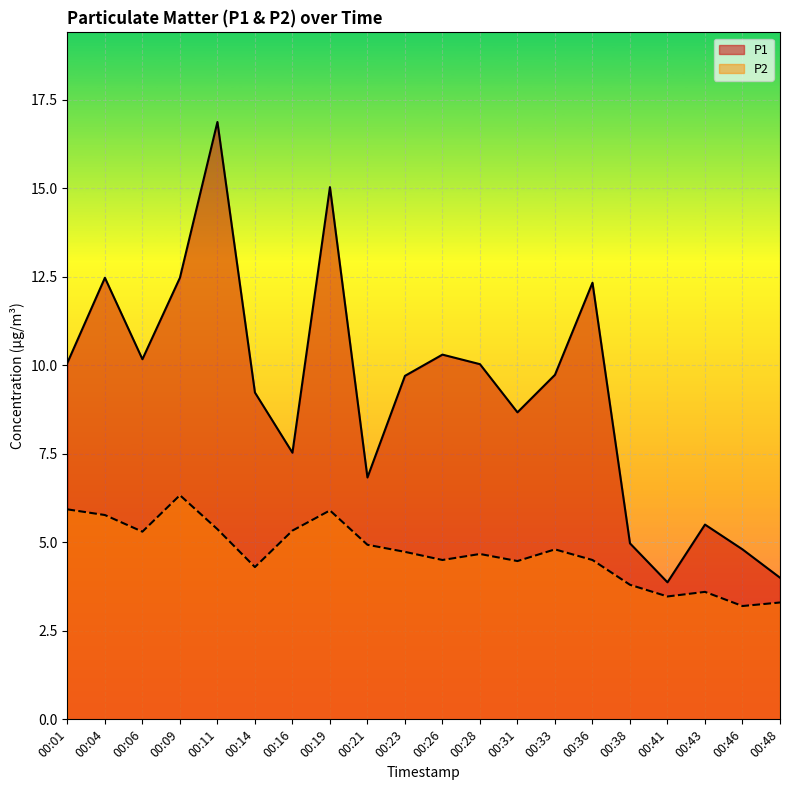

List the series in order of their peak value, highest first.

P1, P2